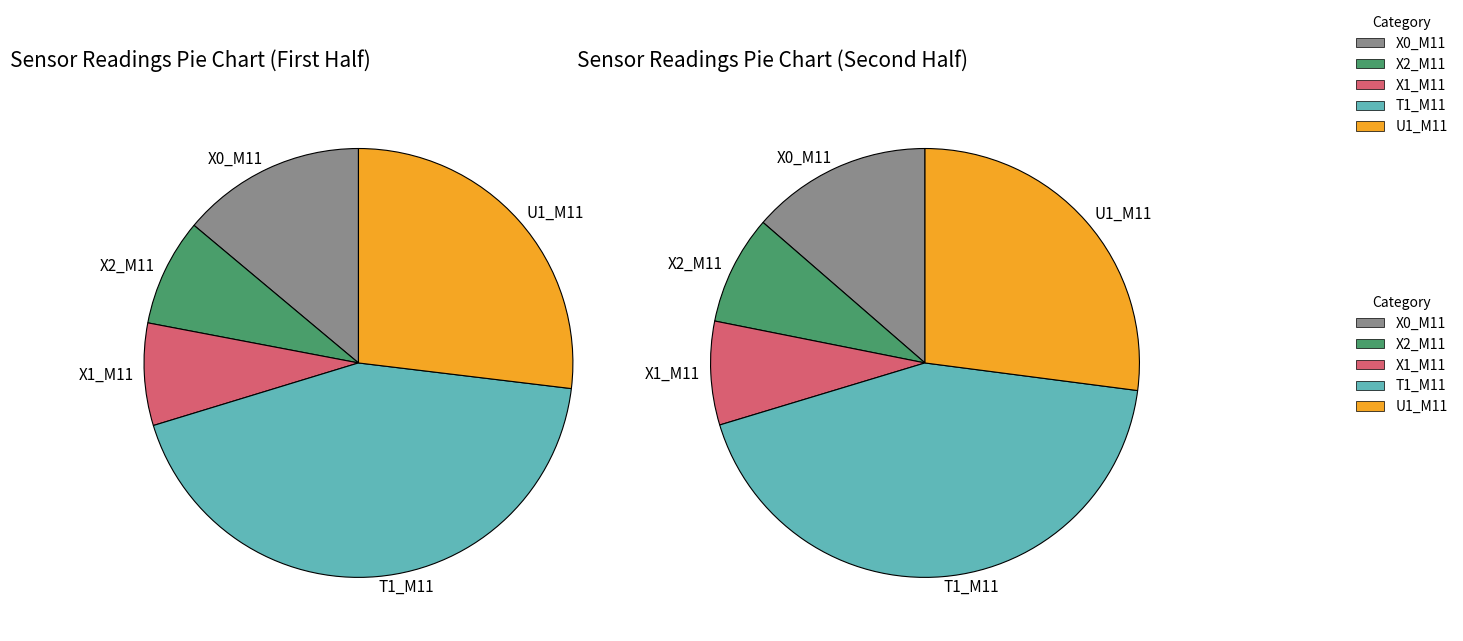

Which series has the widest spread of values?

X0_M11